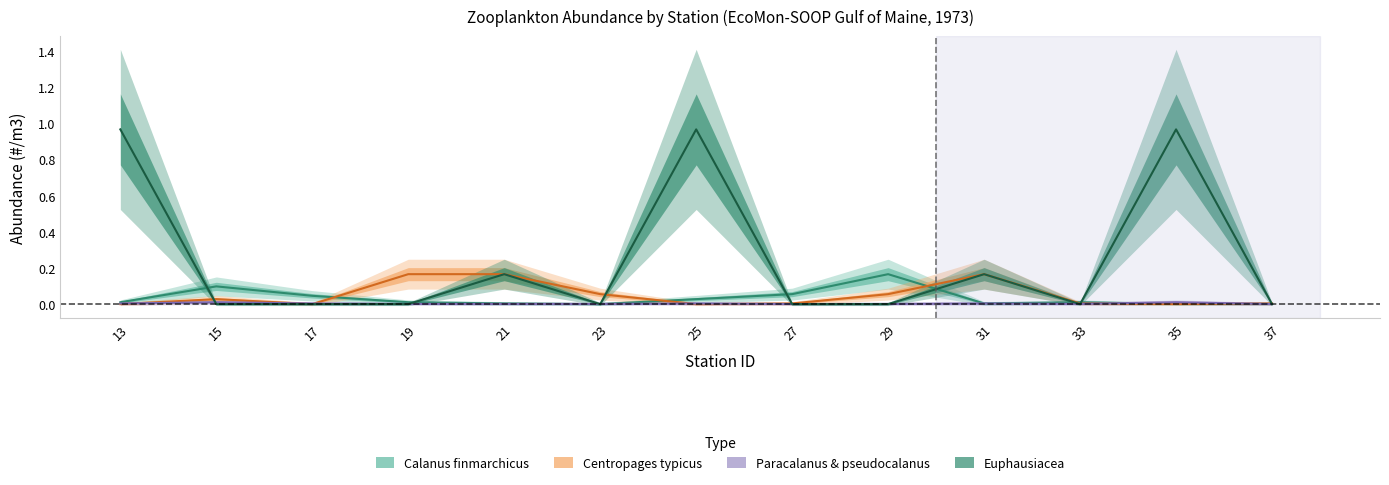

At how many categories does at least one series exceed 0?

13